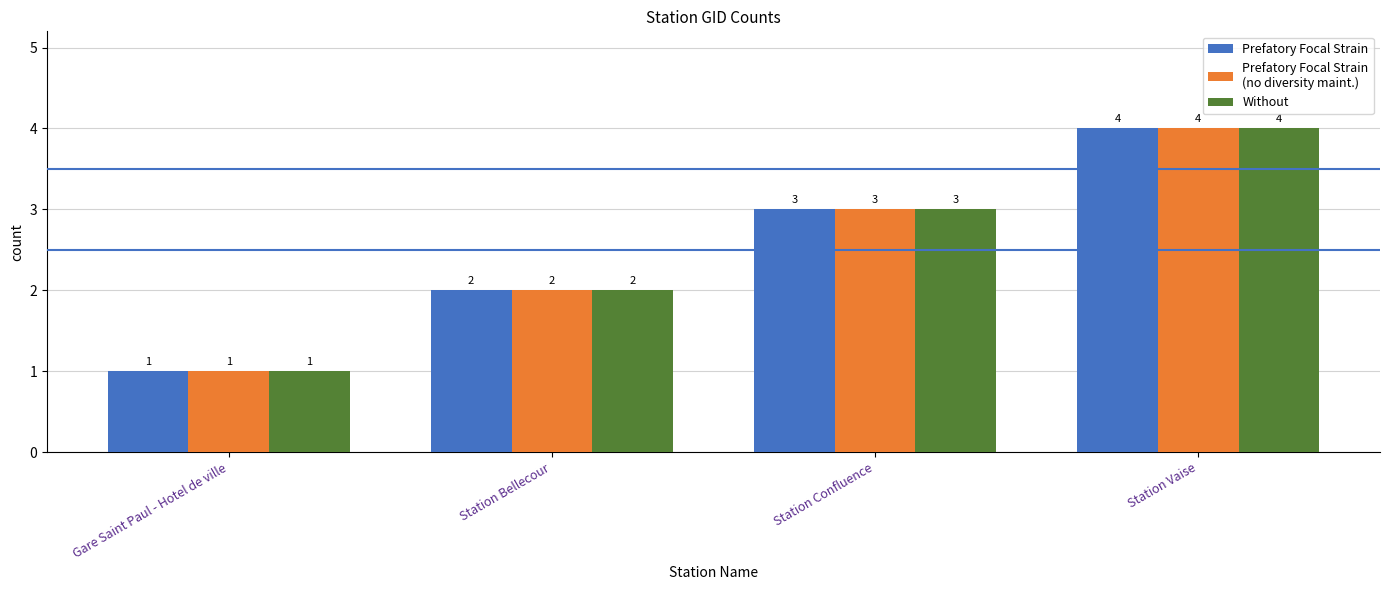

At which category is the sum across all series the highest?

Station Vaise